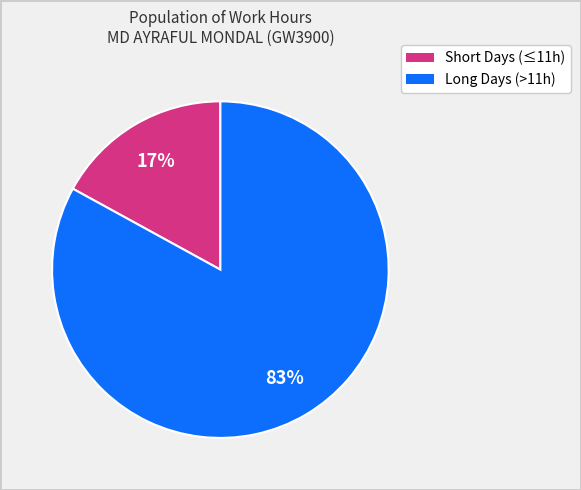

Is there any slice that represents more than half of the pie?

Yes